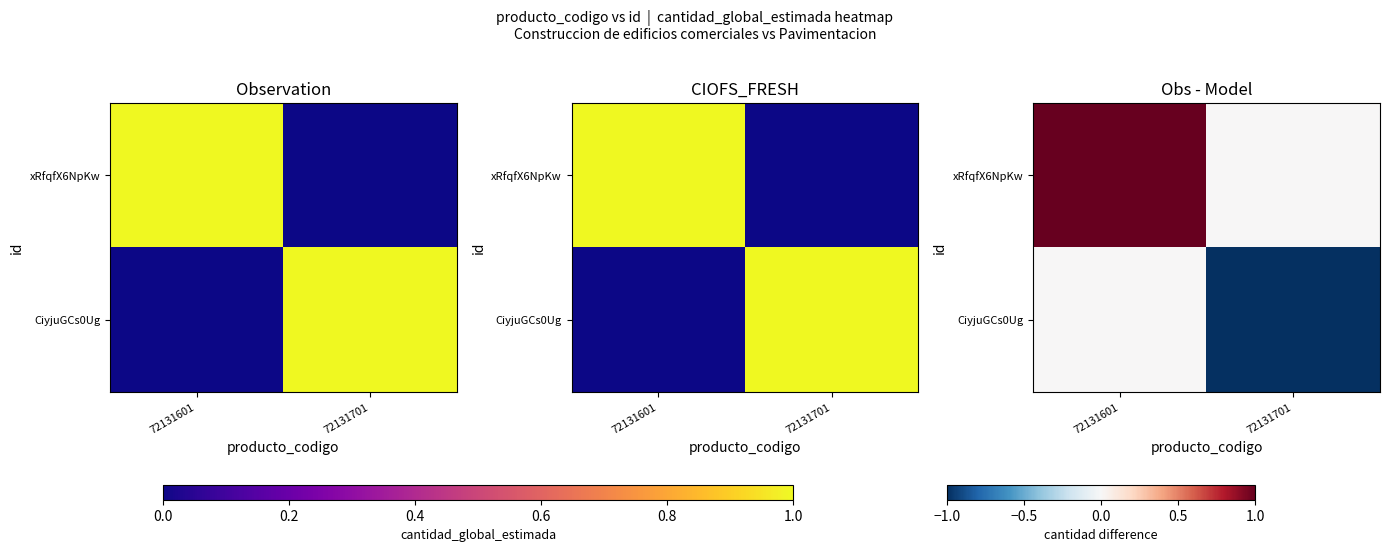

At which category is the sum across all series the highest?

72131601